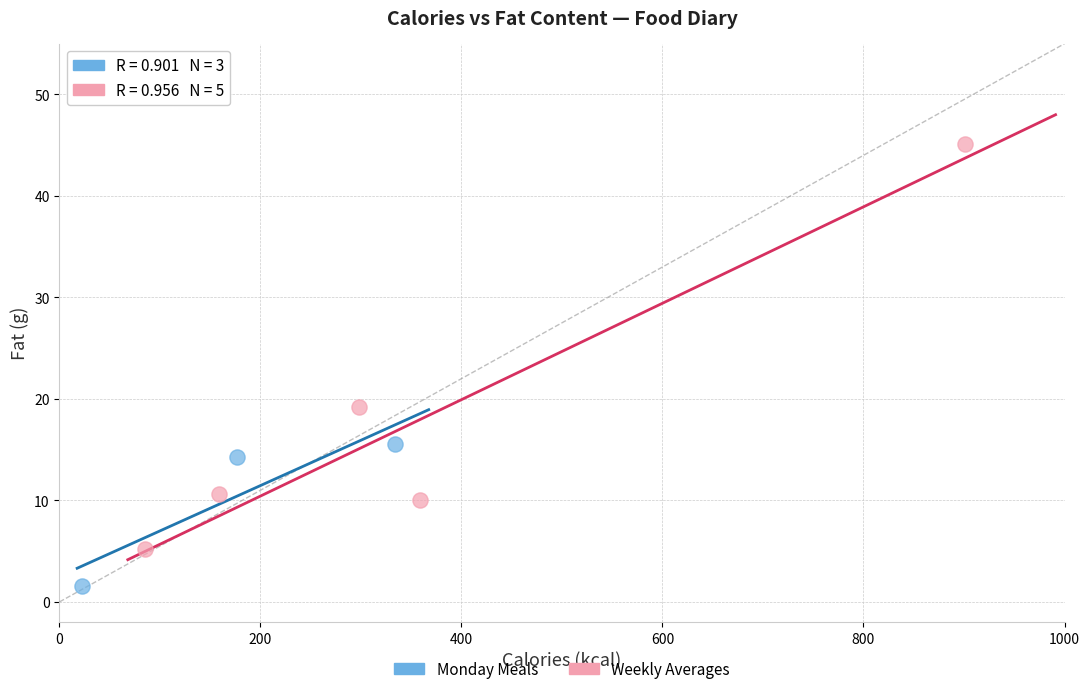

Which series has the widest spread of Y values?

Weekly Averages